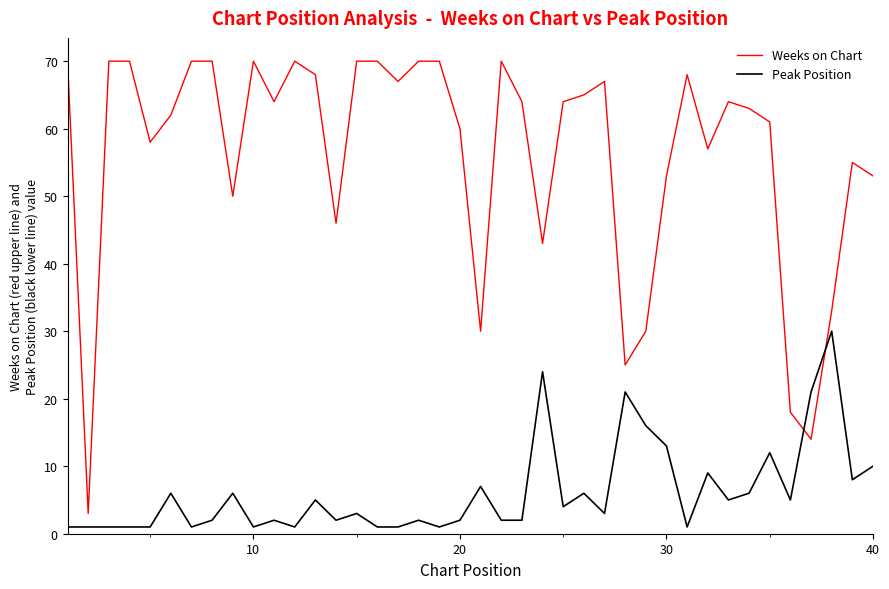

Reading right to left, extract all data points from this chart.

Weeks on Chart: 53	55	33	14	18	61	63	64	57	68	53	30	25	67	65	64	43	64	70	30	60	70	70	67	70	70	46	68	70	64	70	50	70	70	62	58	70	70	3	70
Peak Position: 10	8	30	21	5	12	6	5	9	1	13	16	21	3	6	4	24	2	2	7	2	1	2	1	1	3	2	5	1	2	1	6	2	1	6	1	1	1	1	1